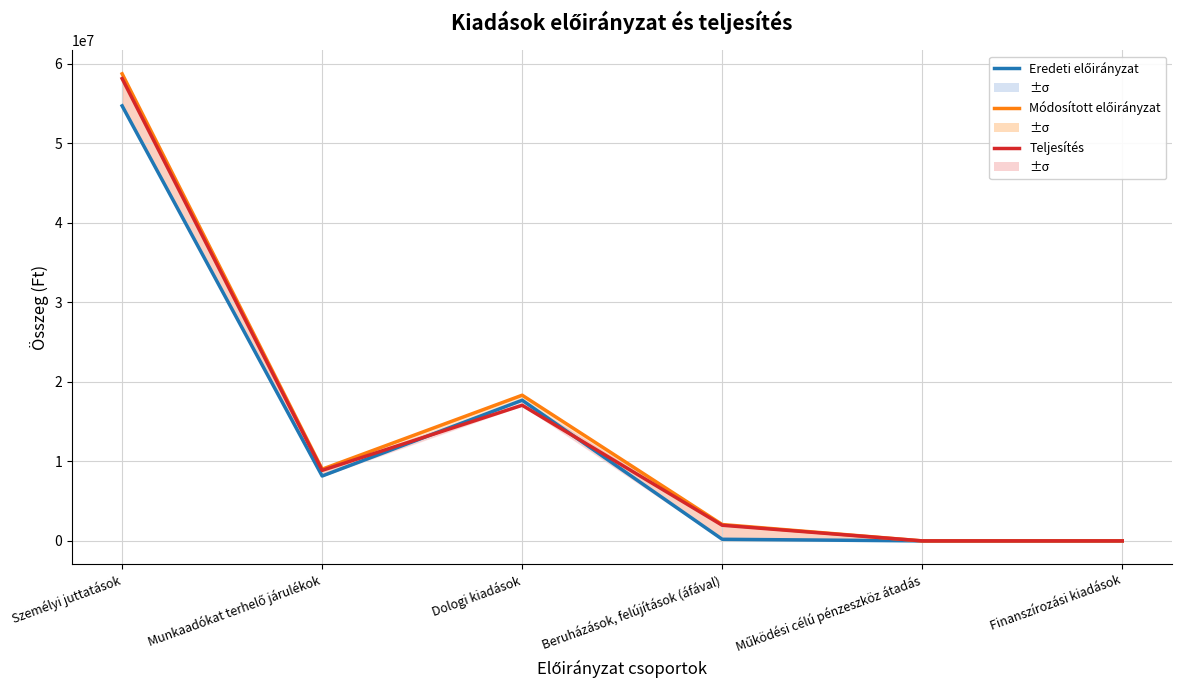

What is the approximate value of Módosított előirányzat at Munkaadókat terhelő járulékok, to the nearest 50?

9014150